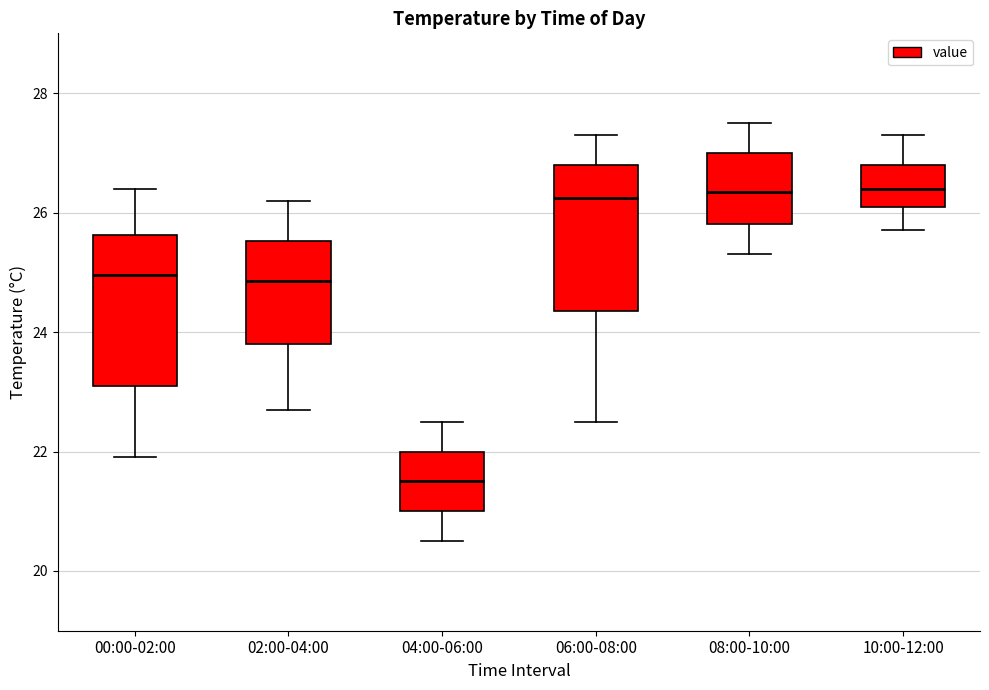

Which box has the lowest median line?

04:00-06:00